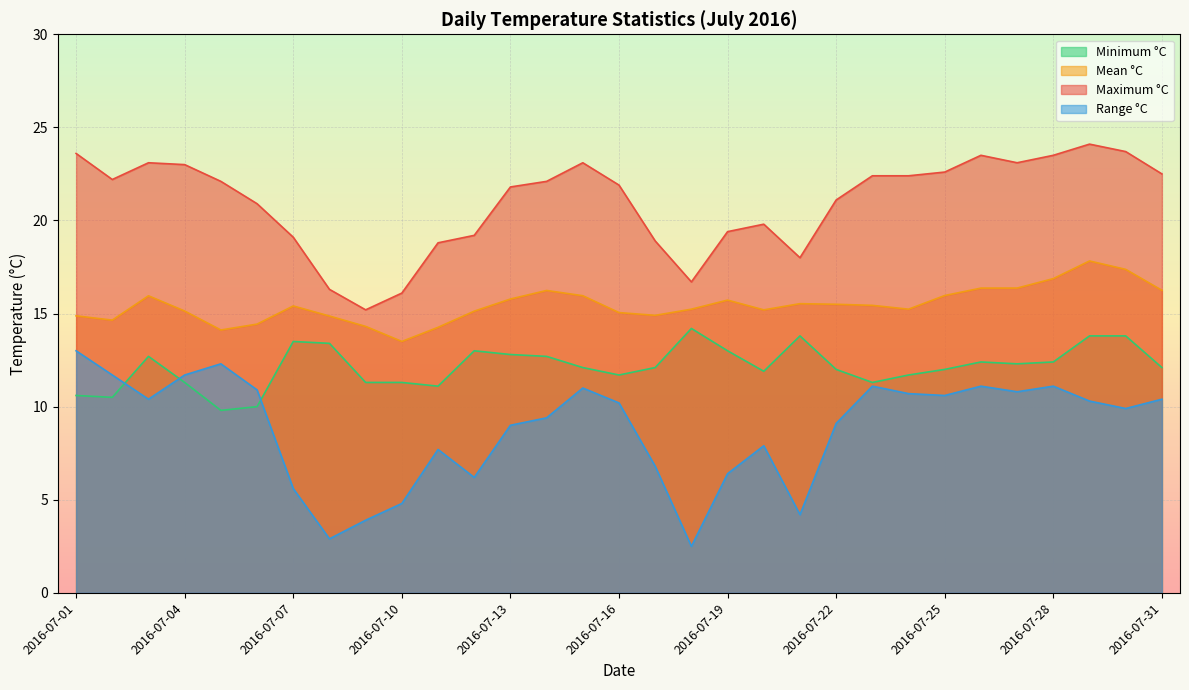

At which label is Mean °C closest to 15?

2016-07-16